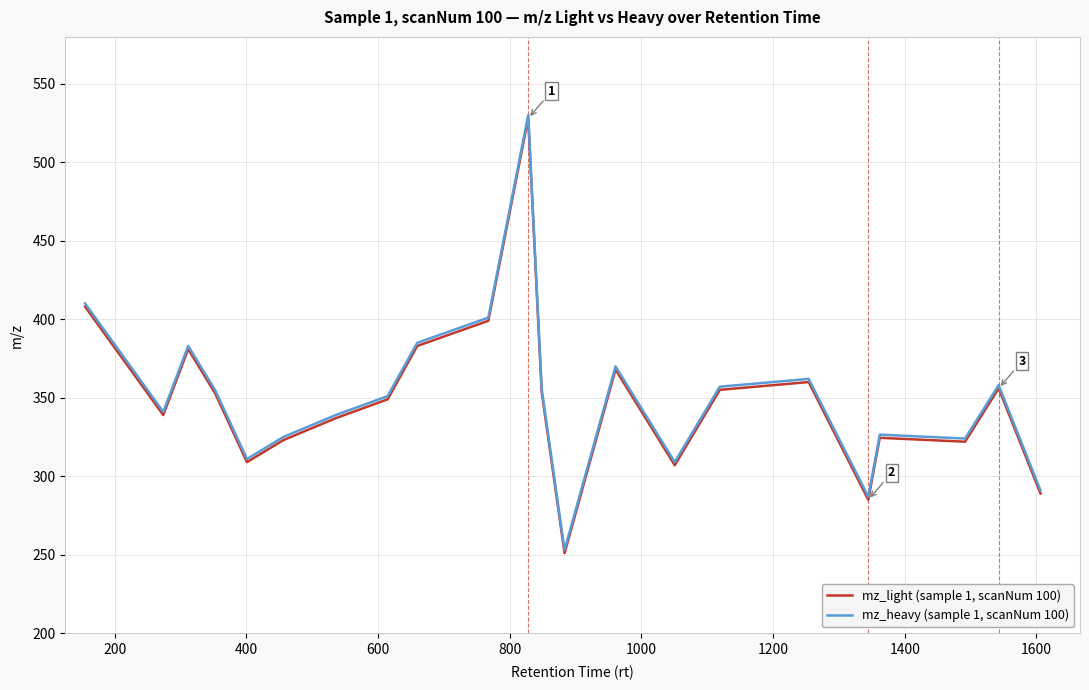

True or false: mz_light (sample 1, scanNum 100) has more than 1 points higher than both neighbors.

True